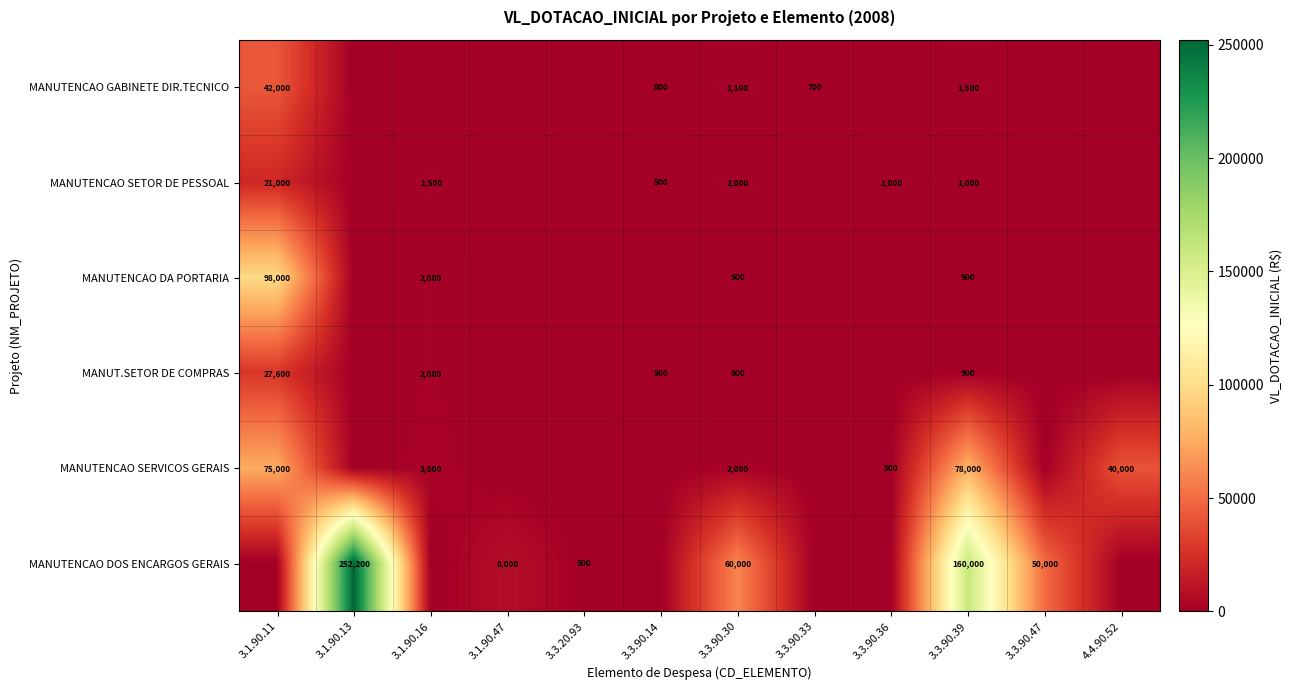

Where is row_0 nearest to the value 21000?

3.3.90.39